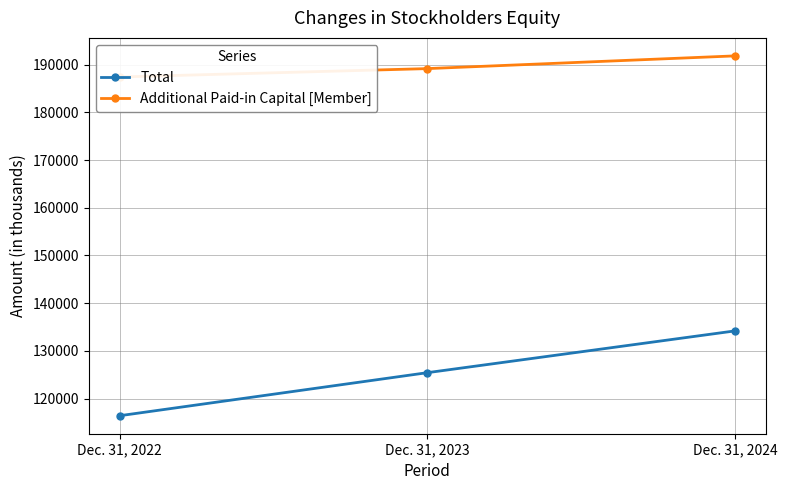

The Additional Paid-in Capital [Member] series shows 191828 at Dec. 31, 2024. True or false?

True